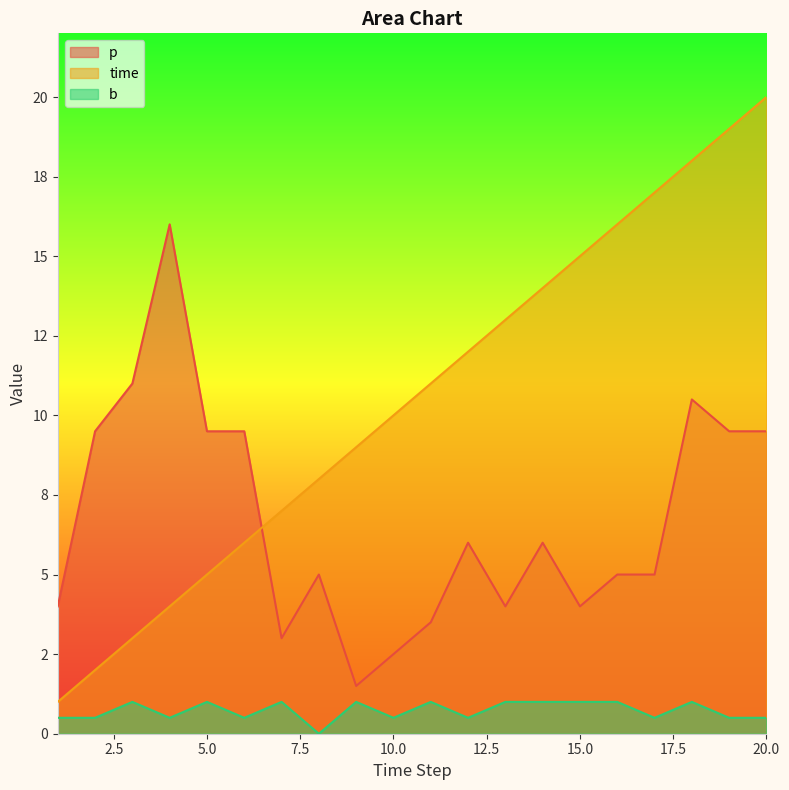

True or false: p and b intersect in this chart.

False